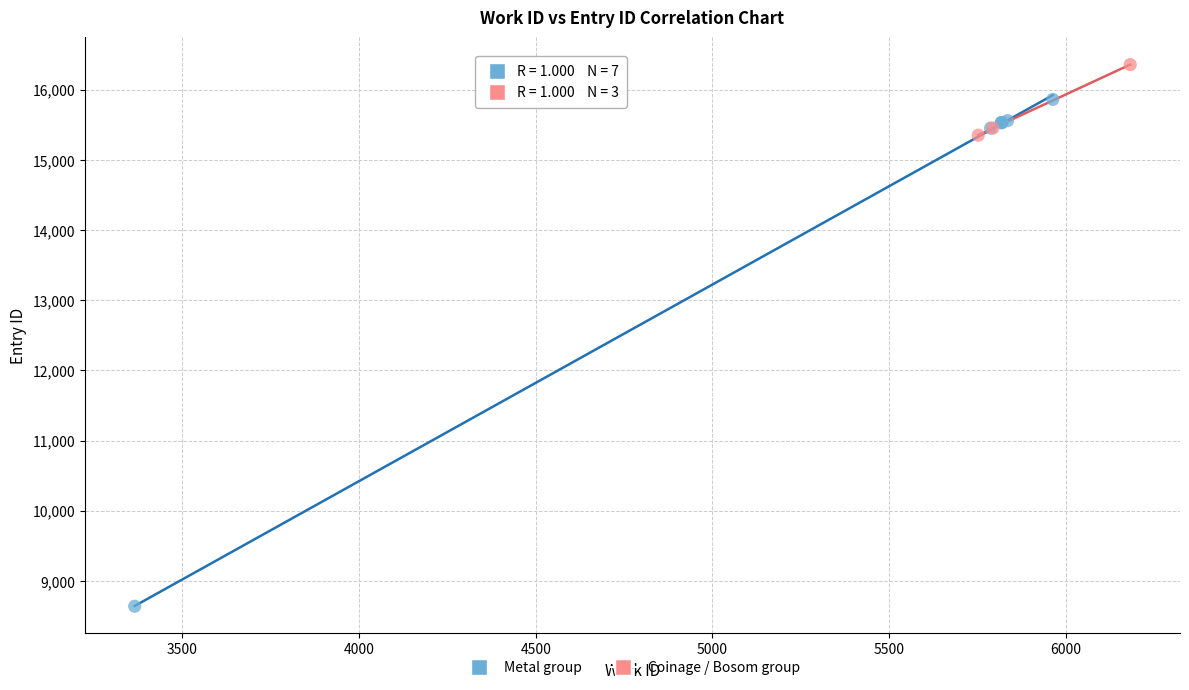

Which series contains the lowest Y value?

Metal group